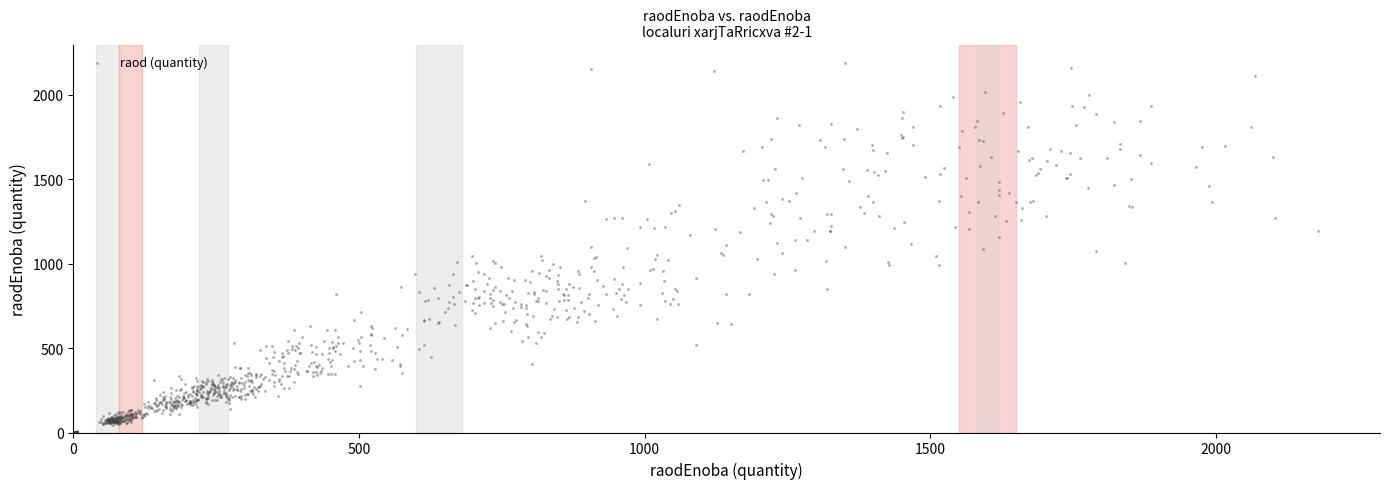

What is the range of X values (max minus min)?

2178.9